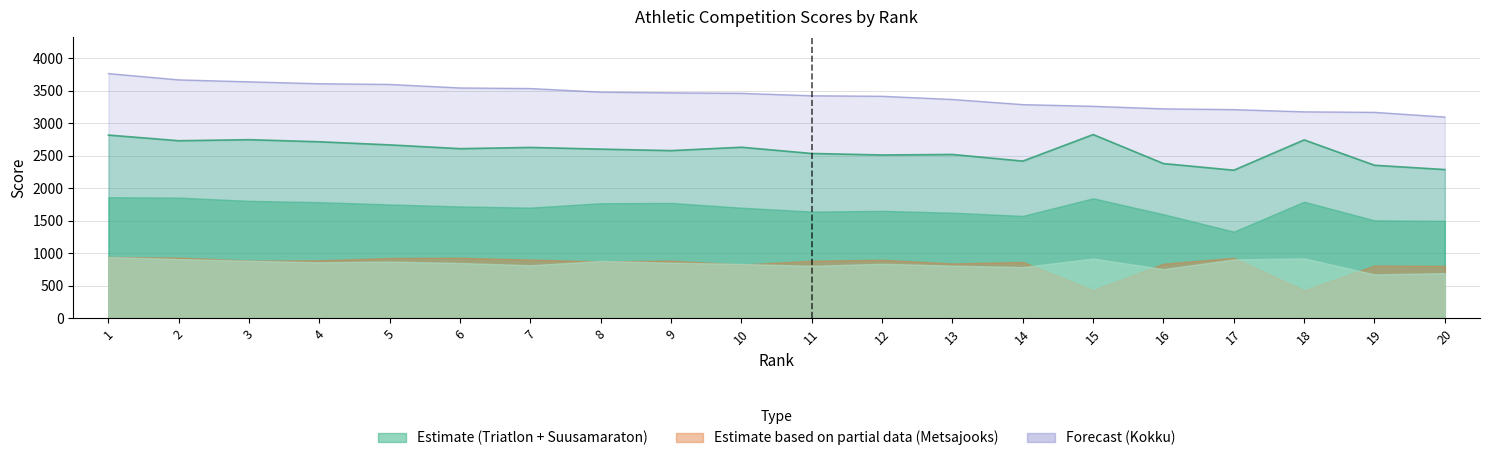

What is the spread (max minus min) of values at 3?

2751